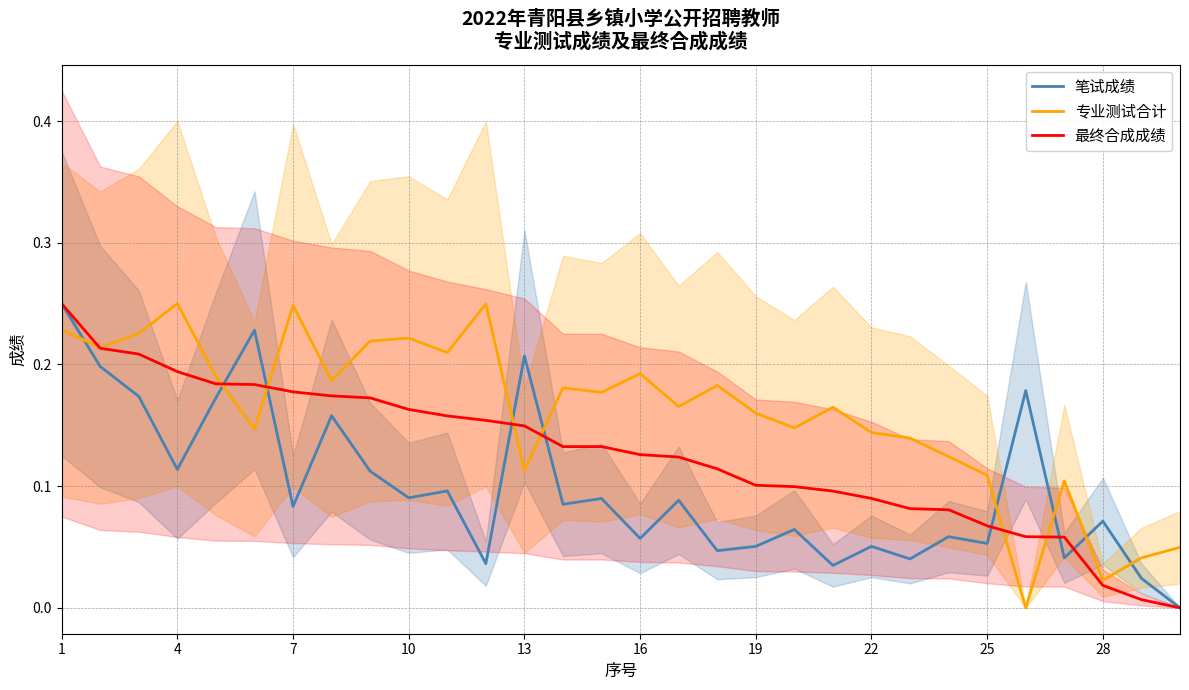

After their last crossing, which series has the higher values: 专业测试合计 or 笔试成绩?

专业测试合计